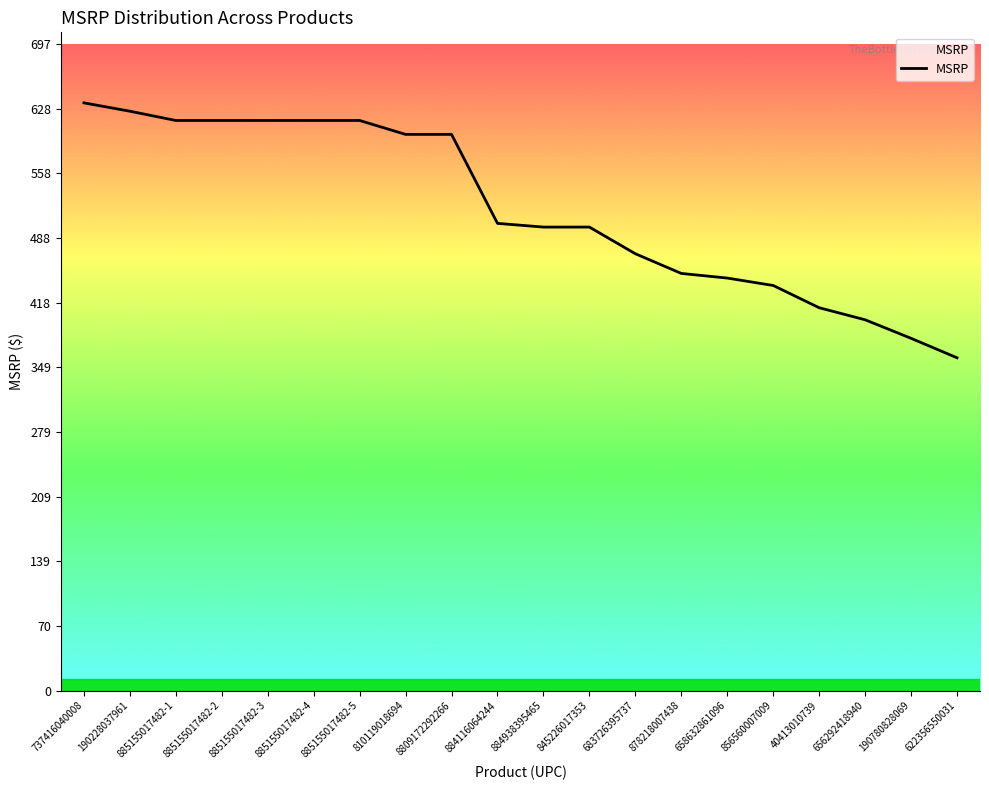

What is the difference between the values at 885155017482-5 and 884938395465?

115.0